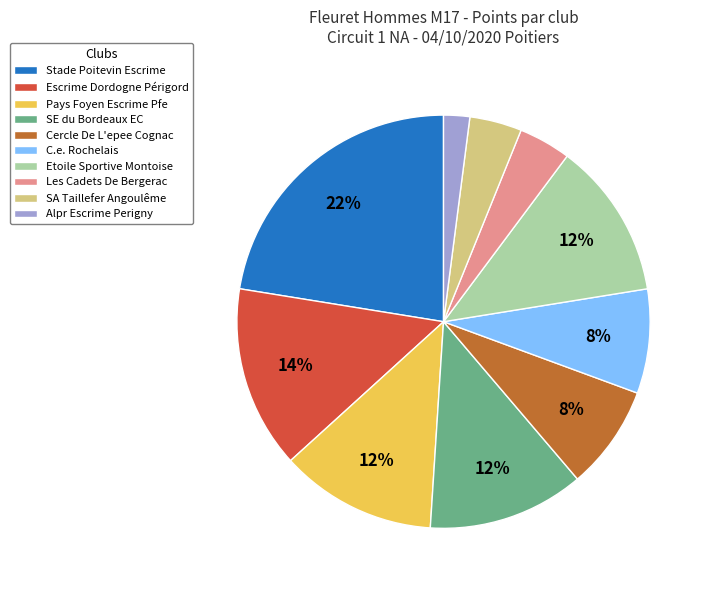

The SE du Bordeaux EC slice represents 1% of the pie. True or false?

False